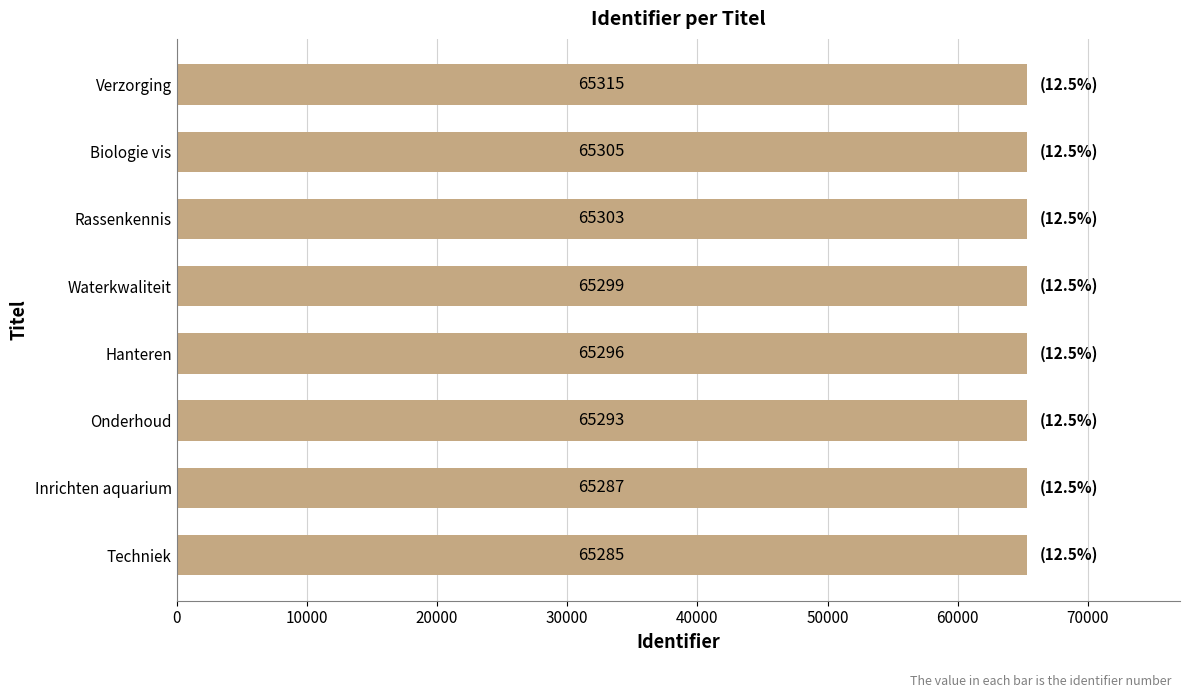

Are the bars grouped side by side (vs. stacked)?

No